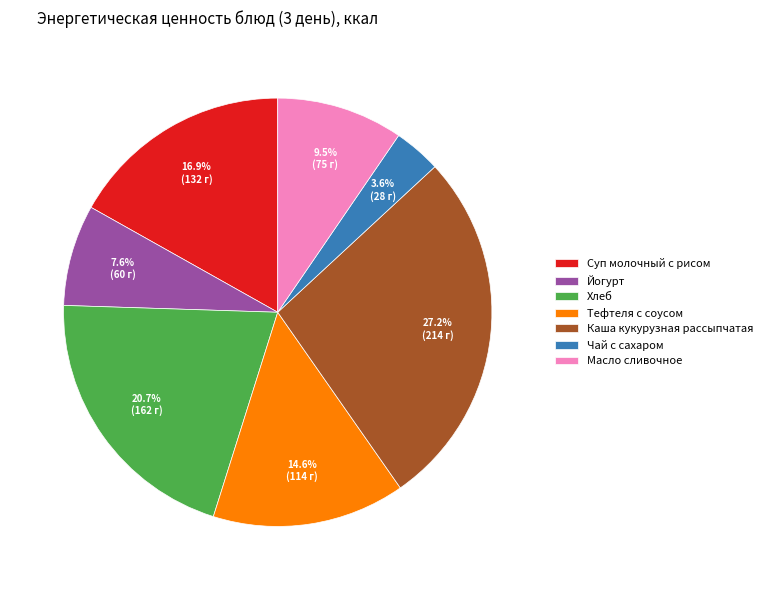

What percentage is the Каша кукурузная рассыпчатая slice, to the nearest percent?

27%